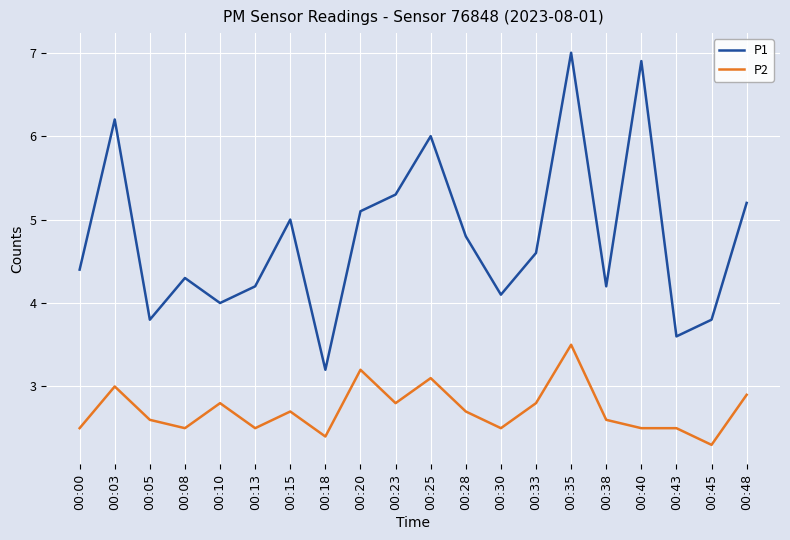

Is this an area chart (filled region under the line)?

No